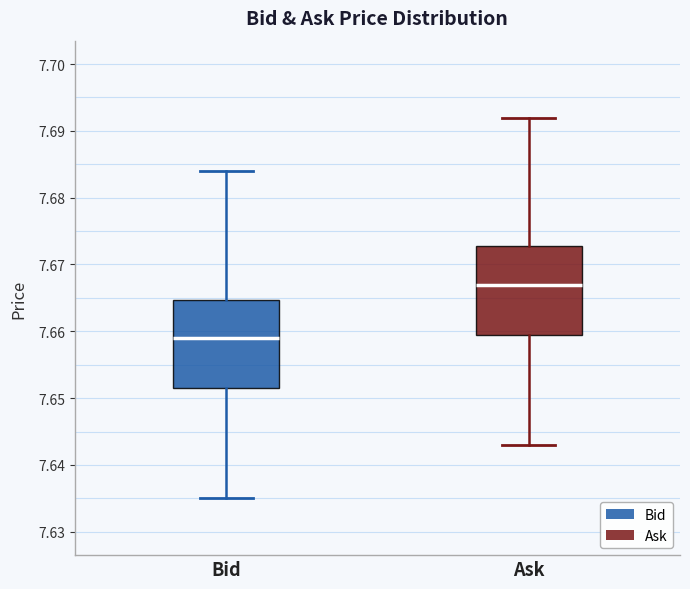

Which box has the lowest median line?

Bid